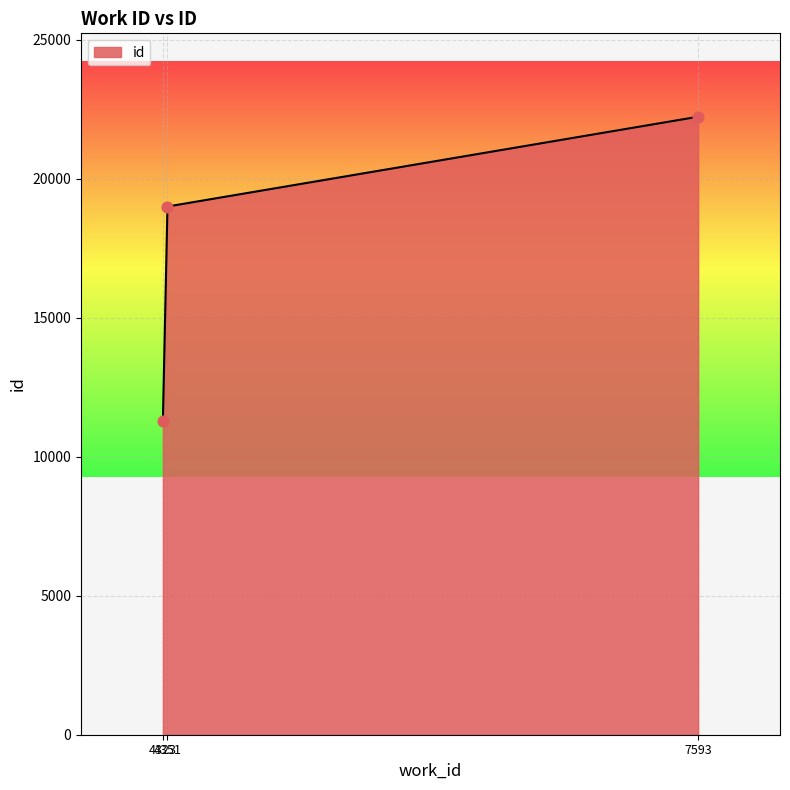

Between 4351 and 4323, which is larger?

4351